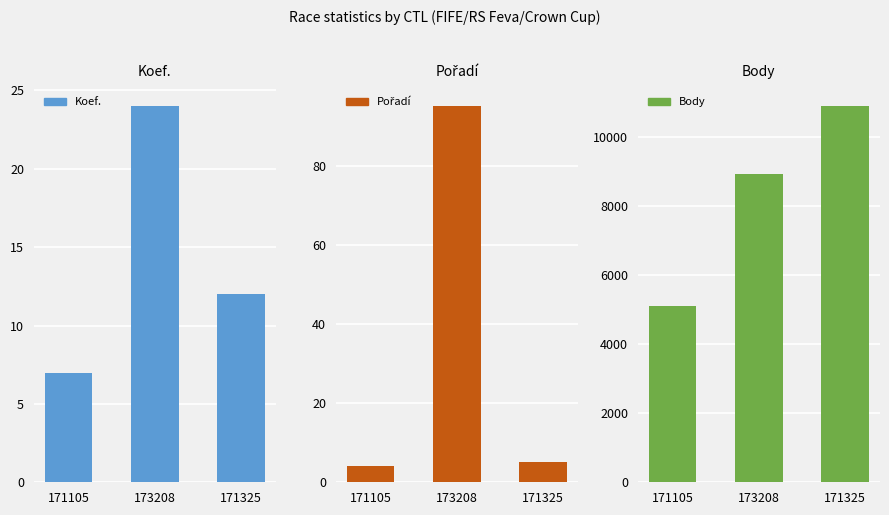

The value of Koef. at 171105 is 7. True or false?

True